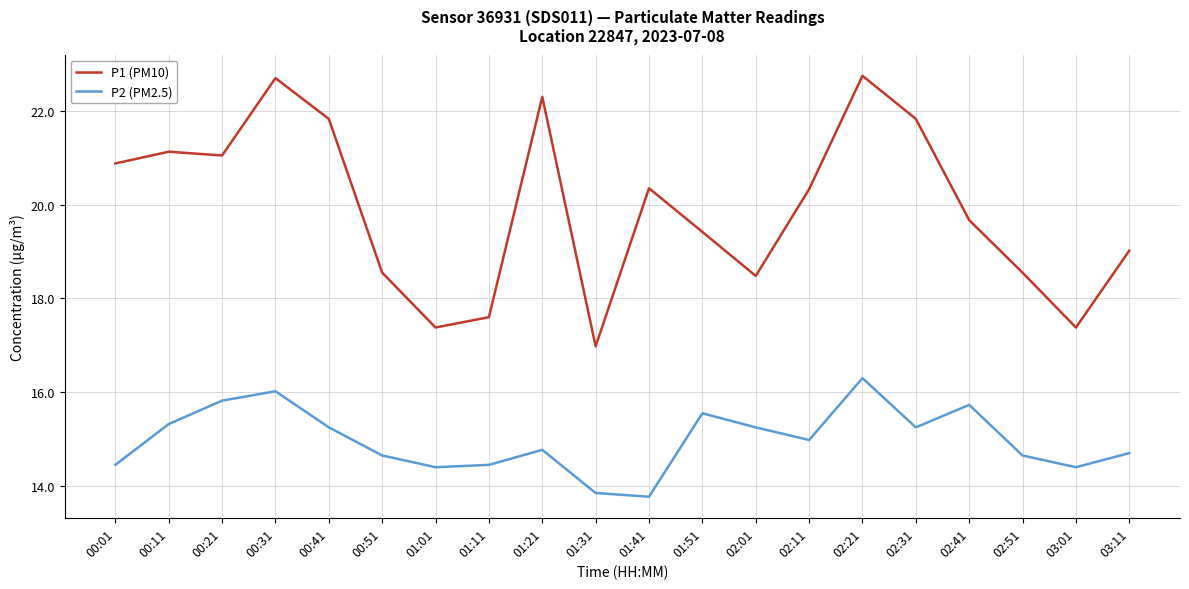

Which category has the highest value in the P2 (PM2.5) series?

02:21